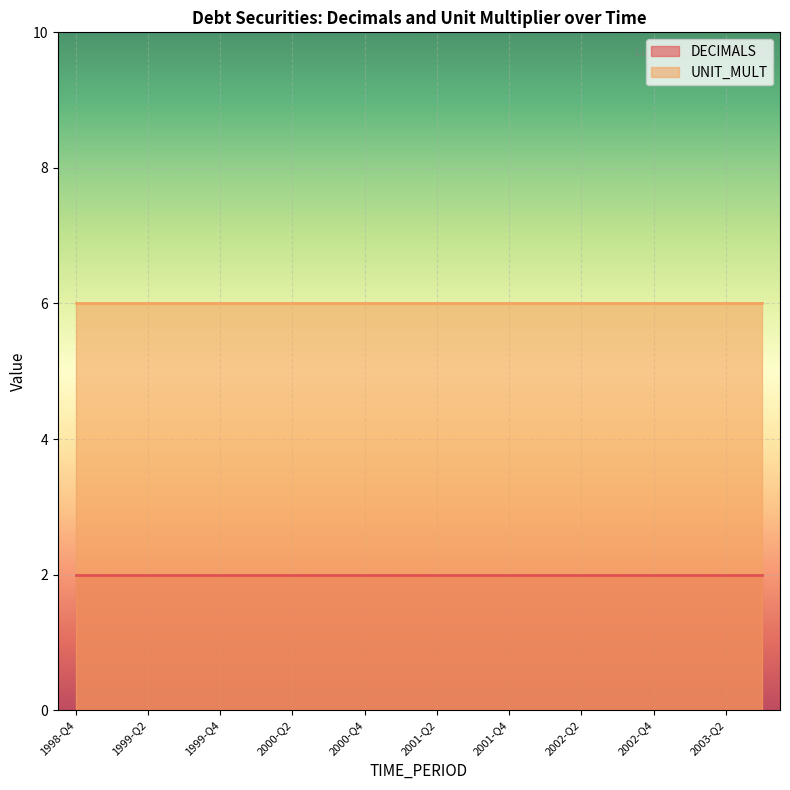

True or false: UNIT_MULT and DECIMALS intersect in this chart.

False